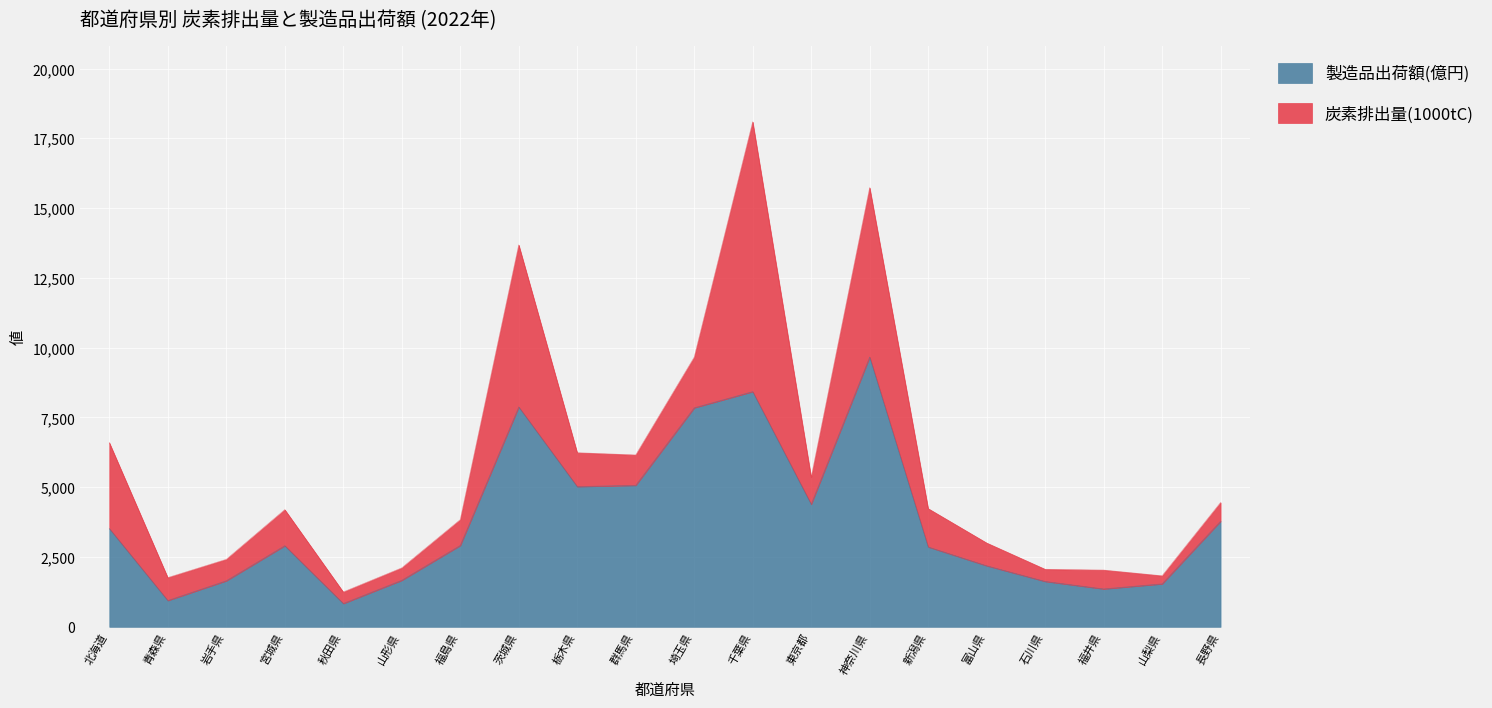

How many points are higher than both their immediate neighbors (excluding endpoints)?

4